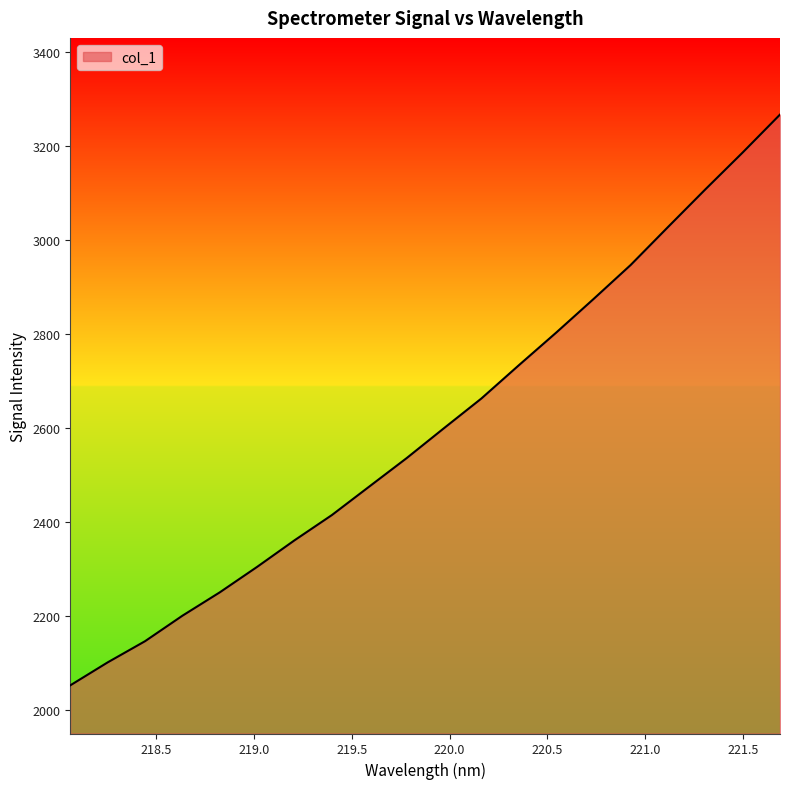

What is the difference between the maximum and minimum values?

1215.9